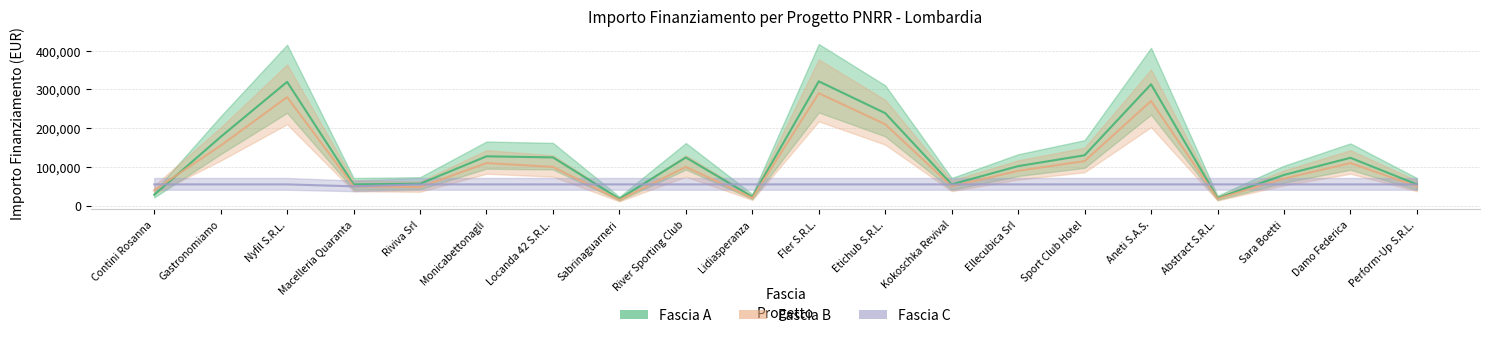

Is it true that Fascia B equals 48000.0 at Riviva Srl?

True